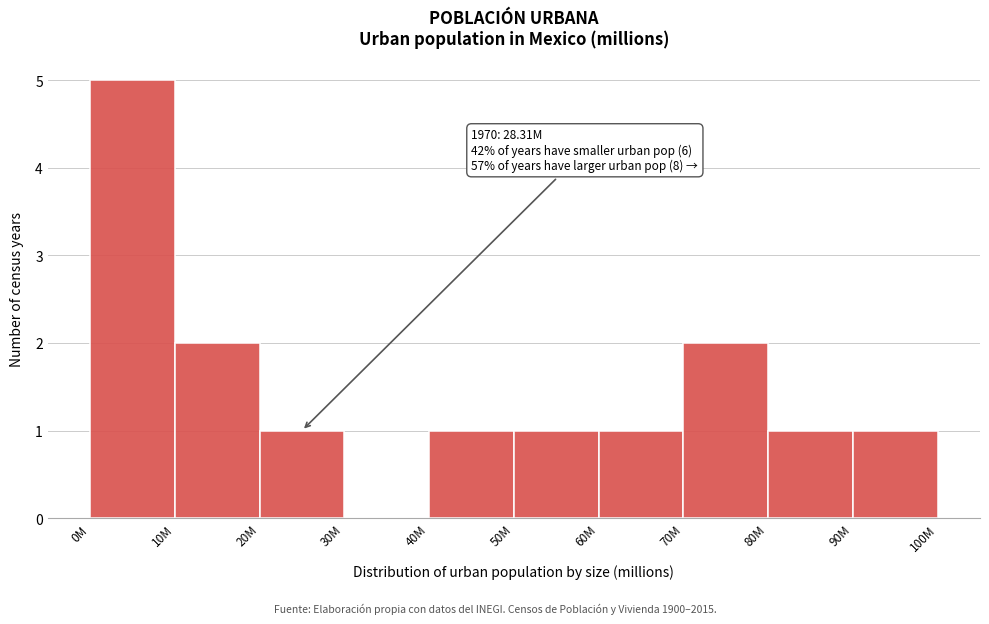

Reading right to left, transcribe all the data shown in this chart.

90M=1	80M=1	70M=2	60M=1	50M=1	40M=1	30M=0	20M=1	10M=2	0M=5